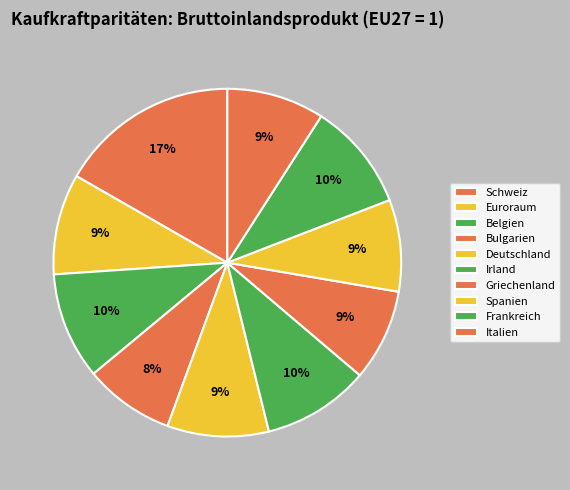

What percentage is the Griechenland slice, to the nearest percent?

9%